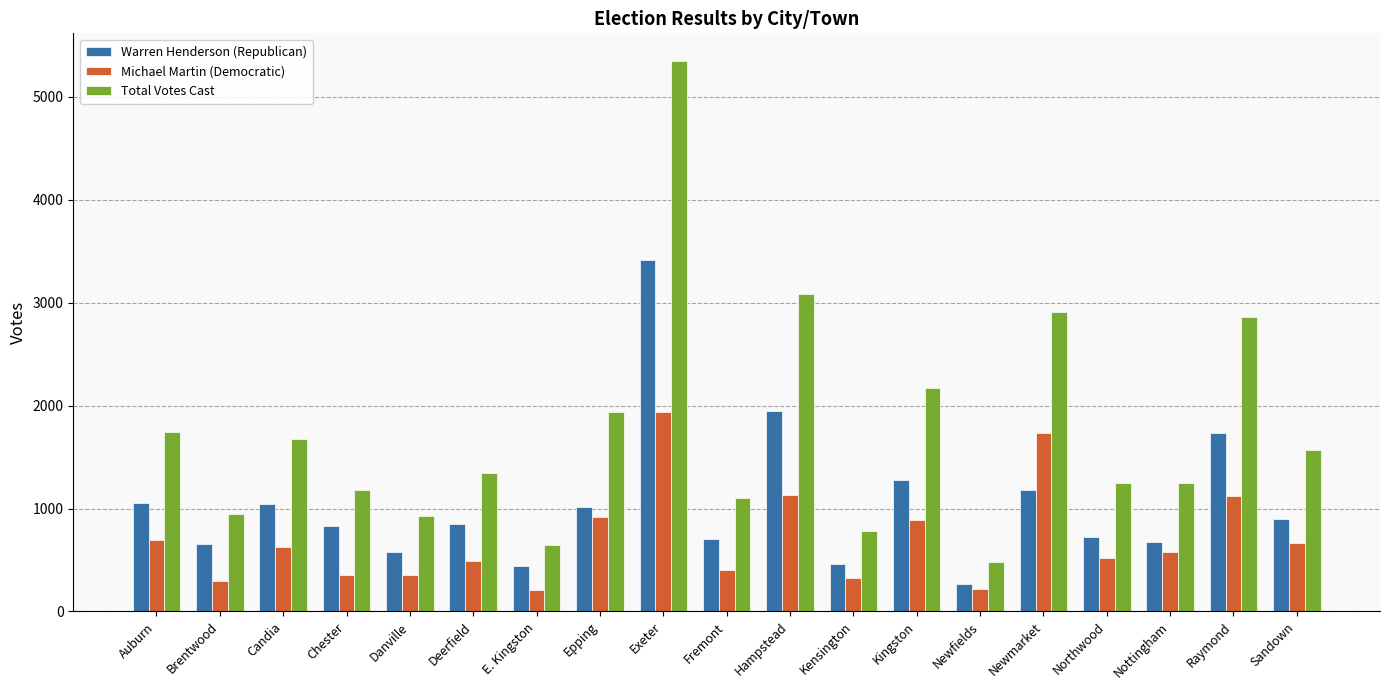

What is the value of the Total Votes Cast bar at the 3rd from the left?

1672